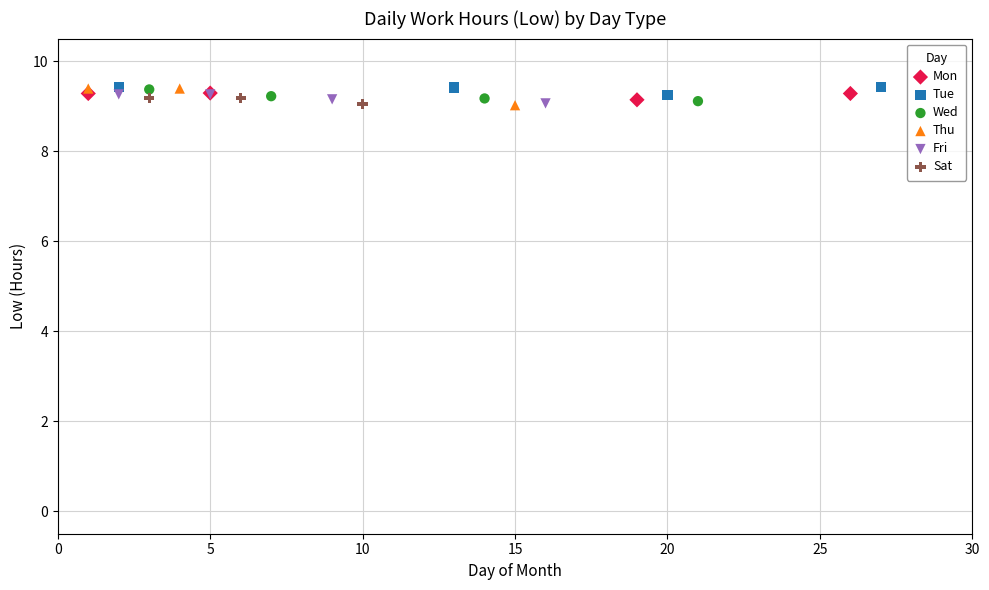

What are all the series names shown in the legend?

Mon, Tue, Wed, Thu, Fri, Sat